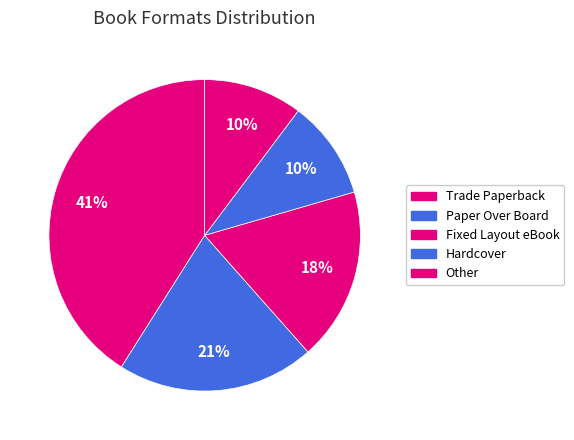

What percentage is the Trade Paperback slice, to the nearest percent?

41%